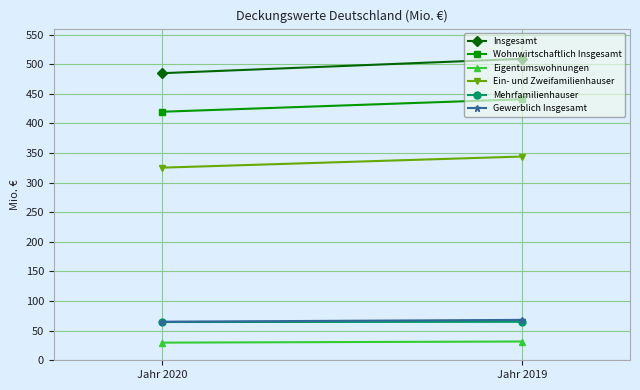

List the series in order of their peak value, highest first.

Insgesamt, Wohnwirtschaftlich Insgesamt, Ein- und Zweifamilienhauser, Gewerblich Insgesamt, Mehrfamilienhauser, Eigentumswohnungen